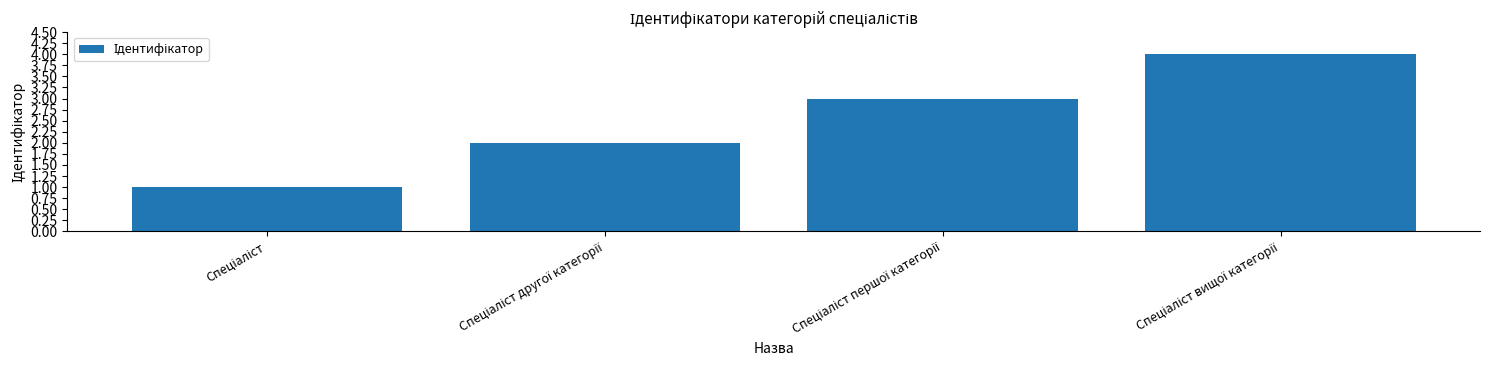

What is the sum of all values?

10